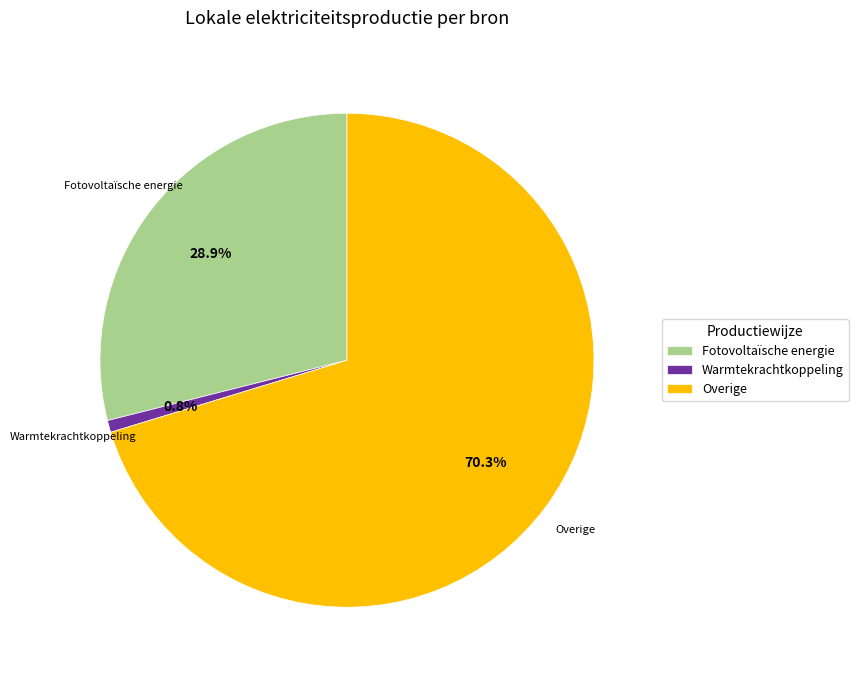

To the nearest percent, what portion does Fotovoltaïsche energie represent?

29%